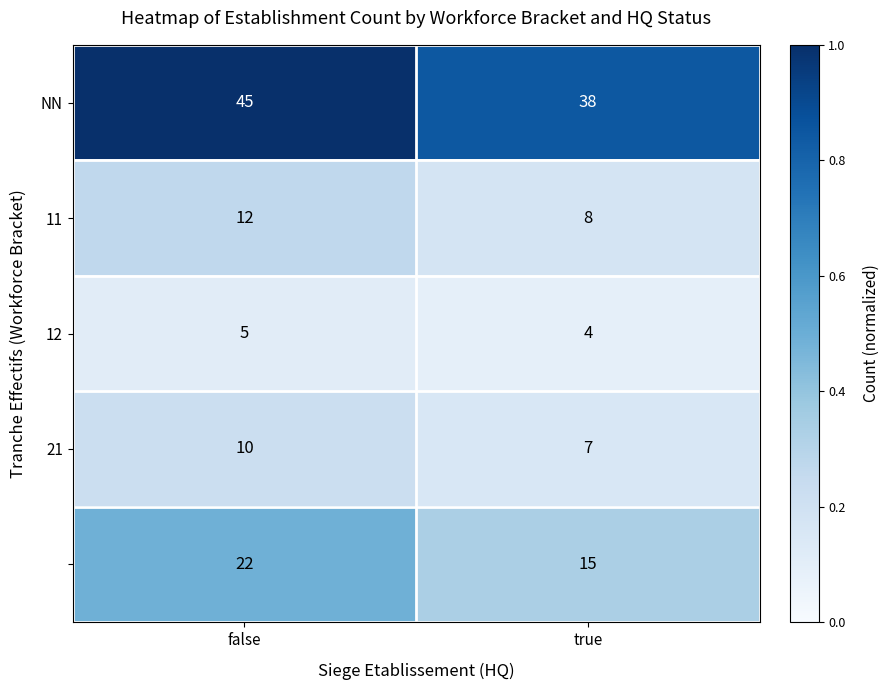

What is the total value across all series at false?

94